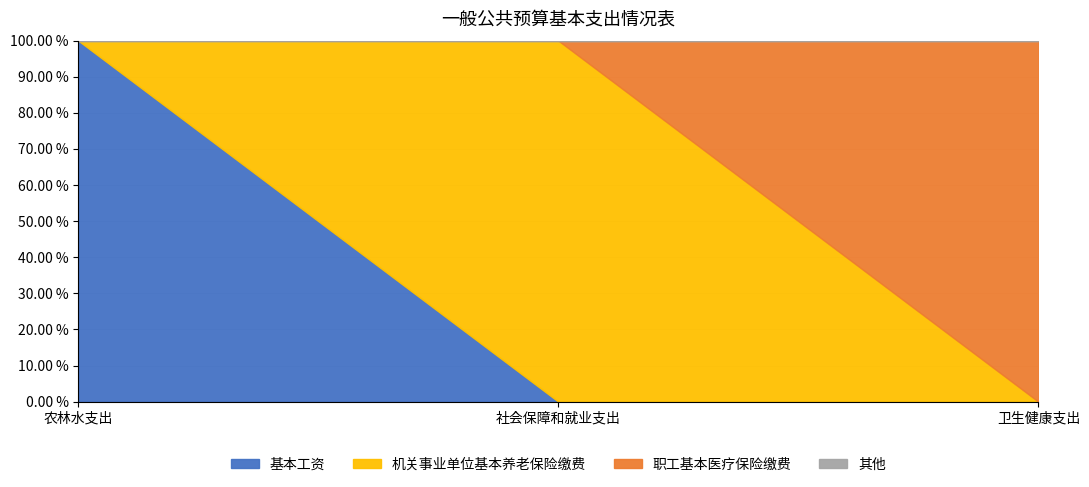

How many values in 职工基本医疗保险缴费 are above zero?

1